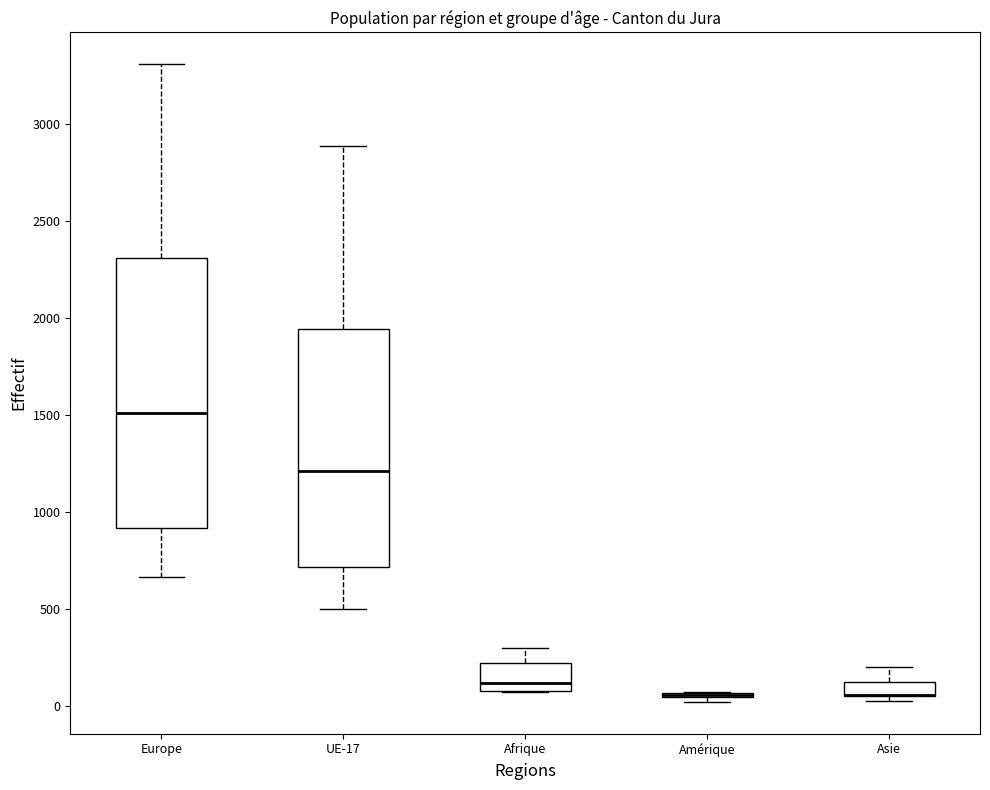

Comparing the boxes themselves (not the whiskers), which one is the tallest?

Europe